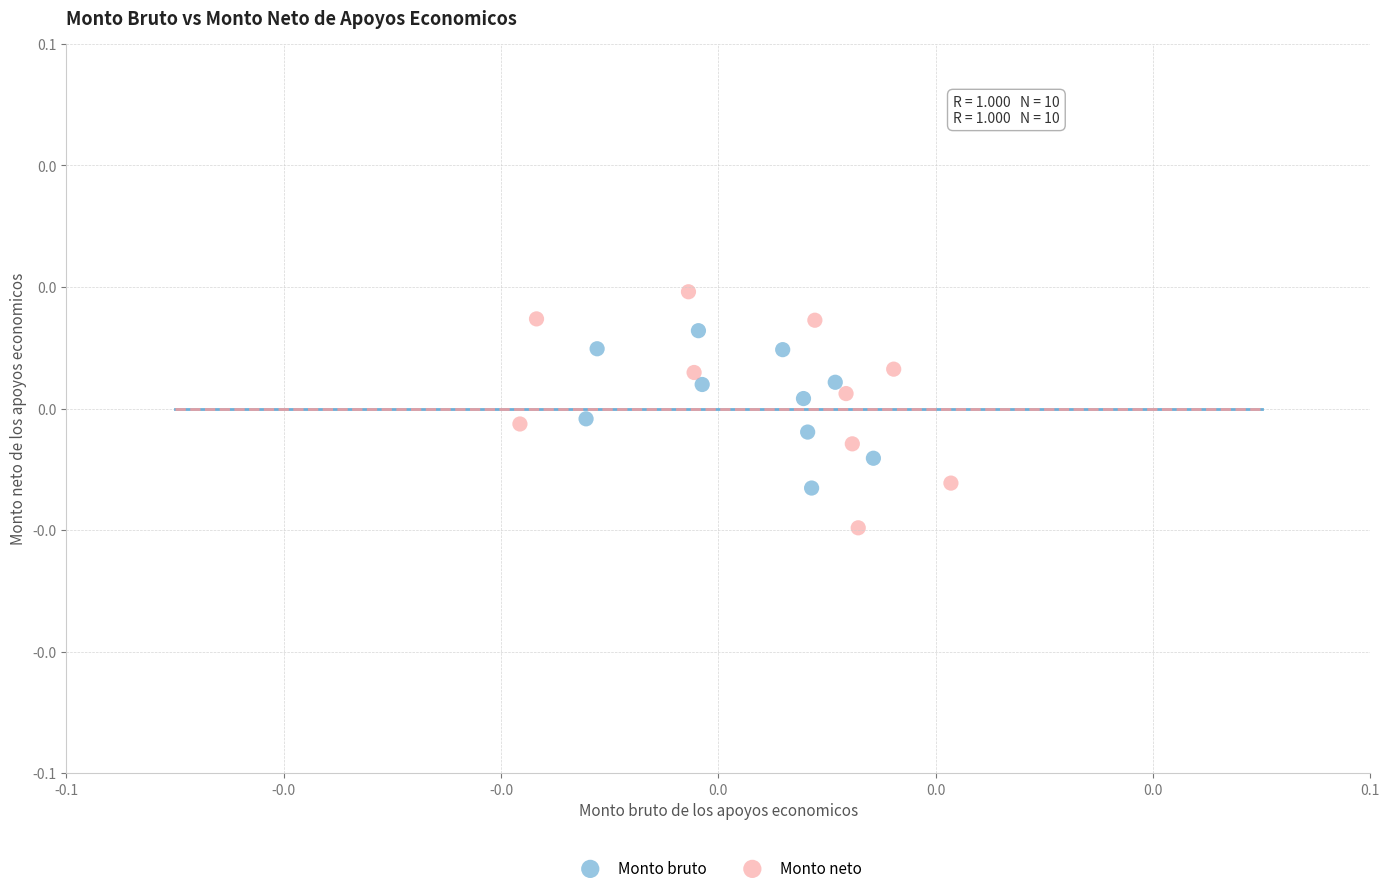

Which series contains the lowest Y value?

Monto neto